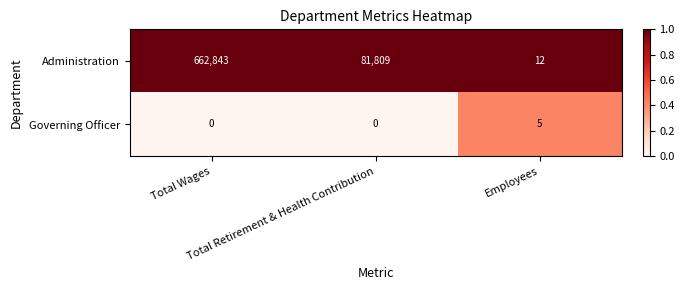

Count the Governing Officer values in the range 0 to 5.

3